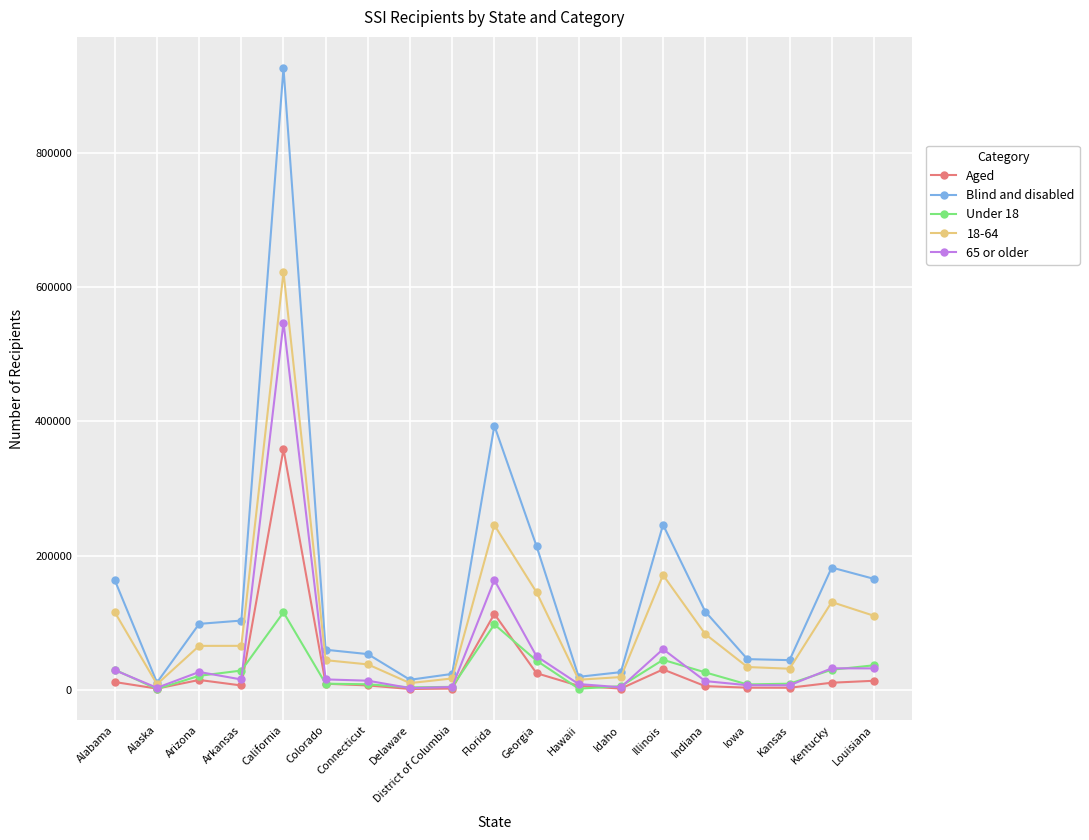

What is the average value of the Under 18 series?

27592